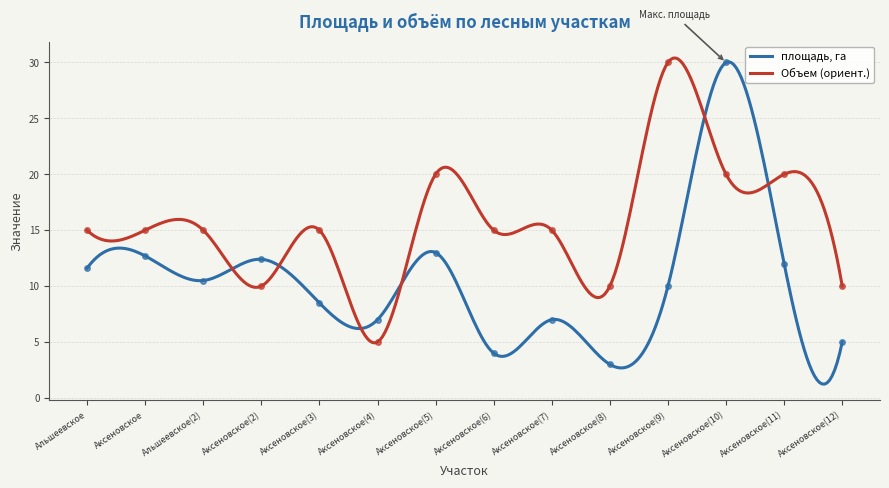

How many intersections are there between площадь, га and Объем (ориент.)?

6